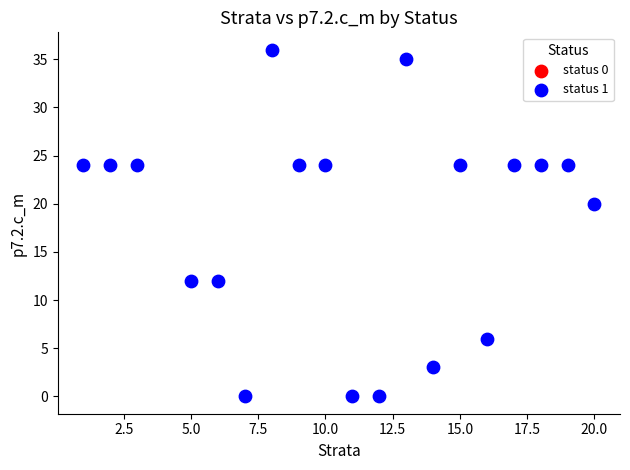

What Y value in the scatter plot is closest to 18?

20